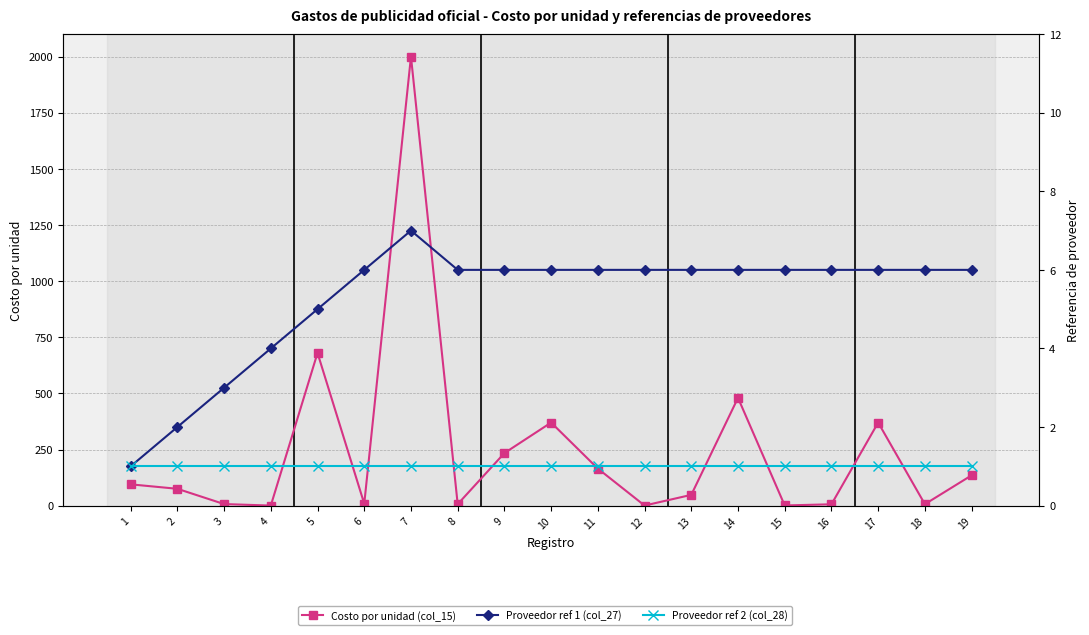

What is the difference between the second highest and second lowest values in the Proveedor ref 1 (col_27) series?

4.0